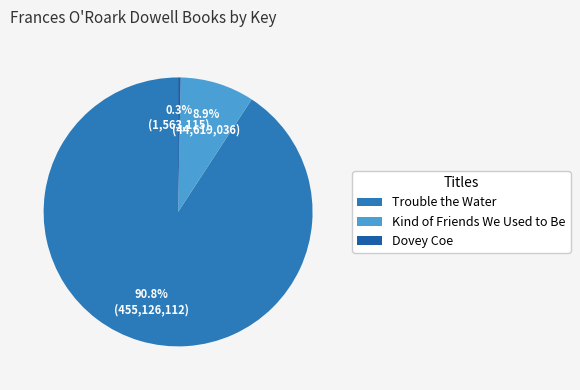

True or false: Trouble the Water accounts for 91% of the total.

True